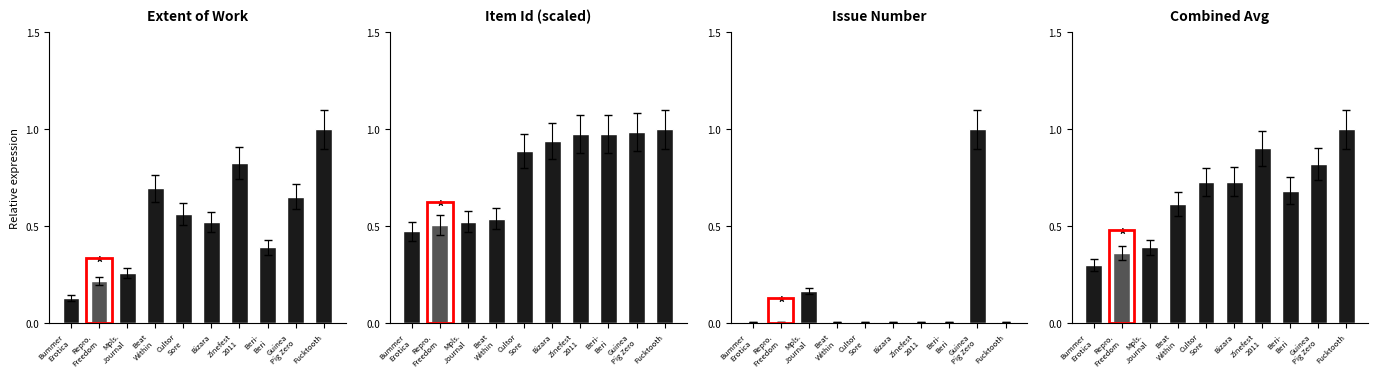

What is the difference between the Extent of Work values at Guinea
Pig Zero and Cultor
Sore?

0.1